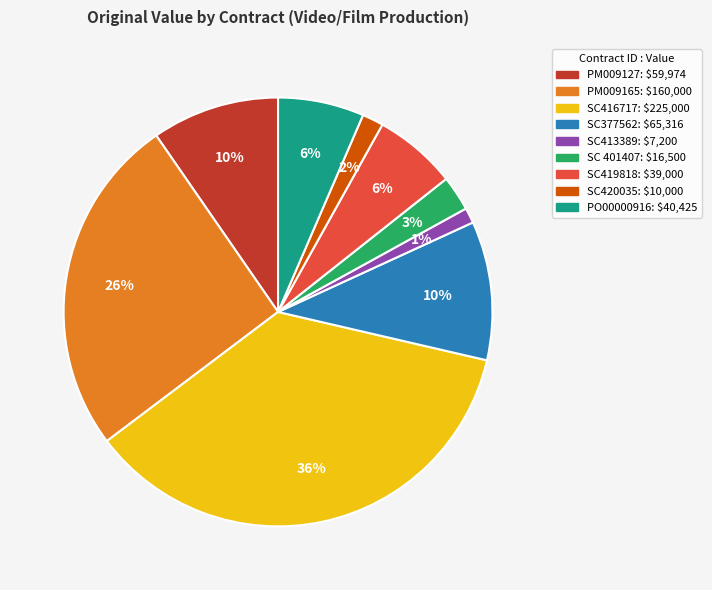

Is it true that SC377562 is 10% of the pie?

True